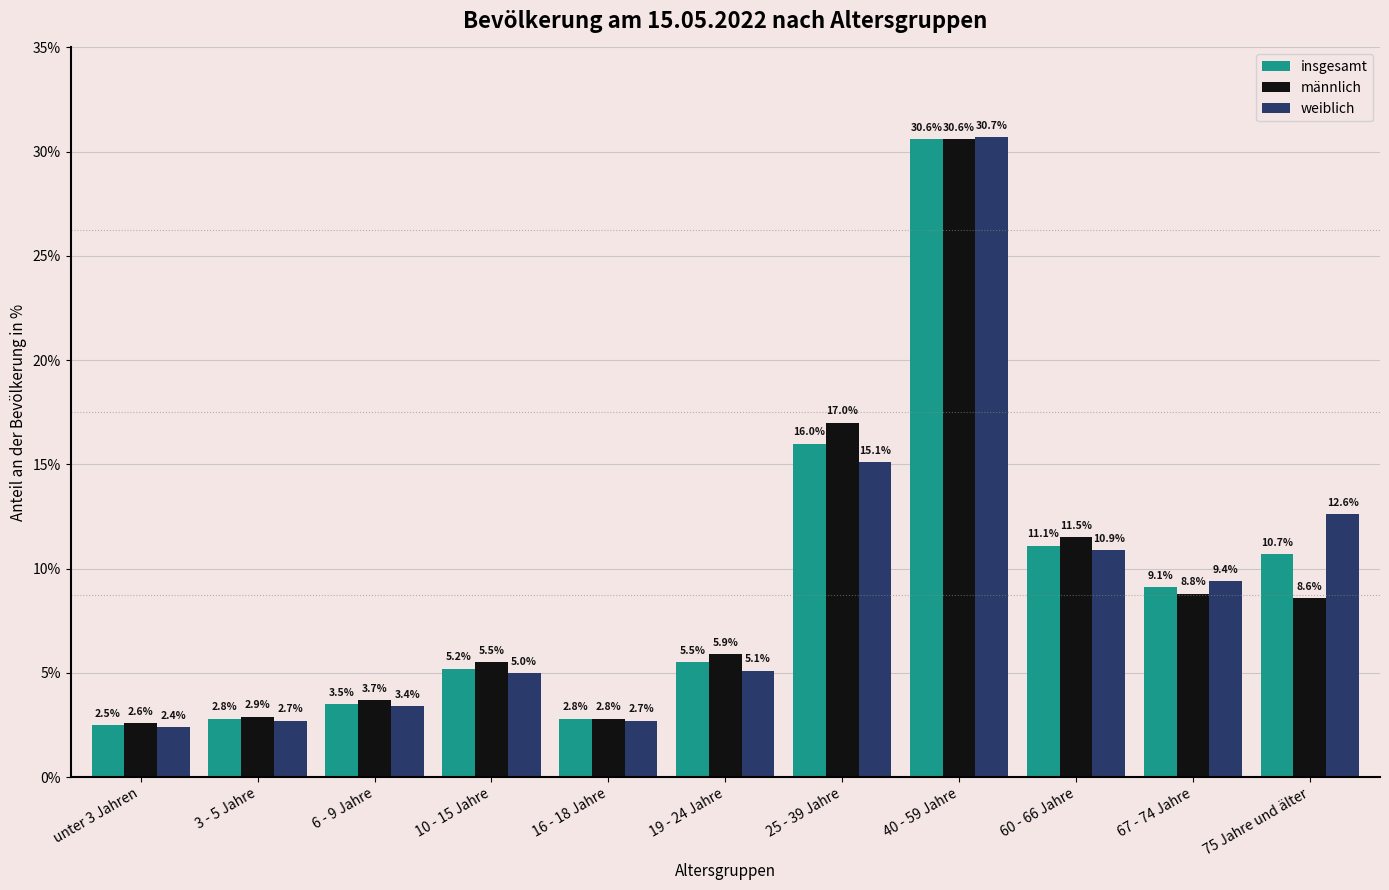

What is the maximum value shown in the chart?

30.7